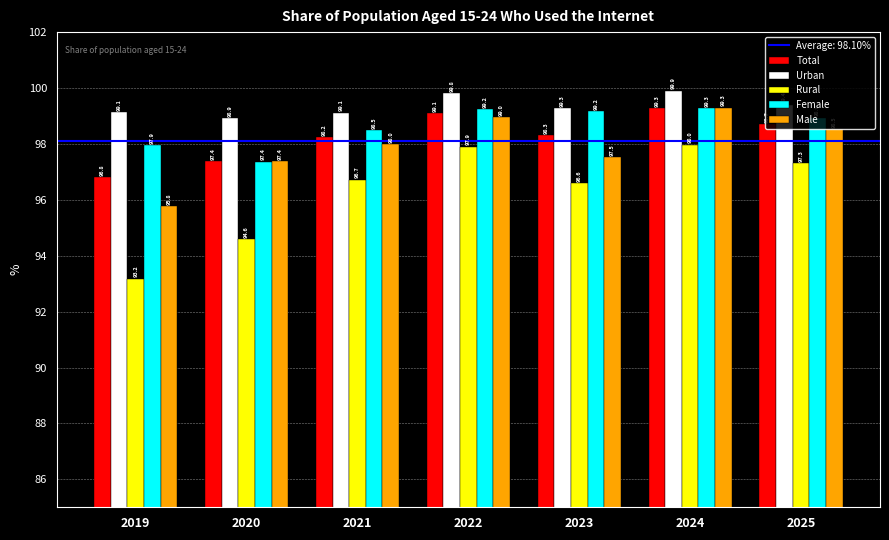

Which series has the widest spread of values?

Rural